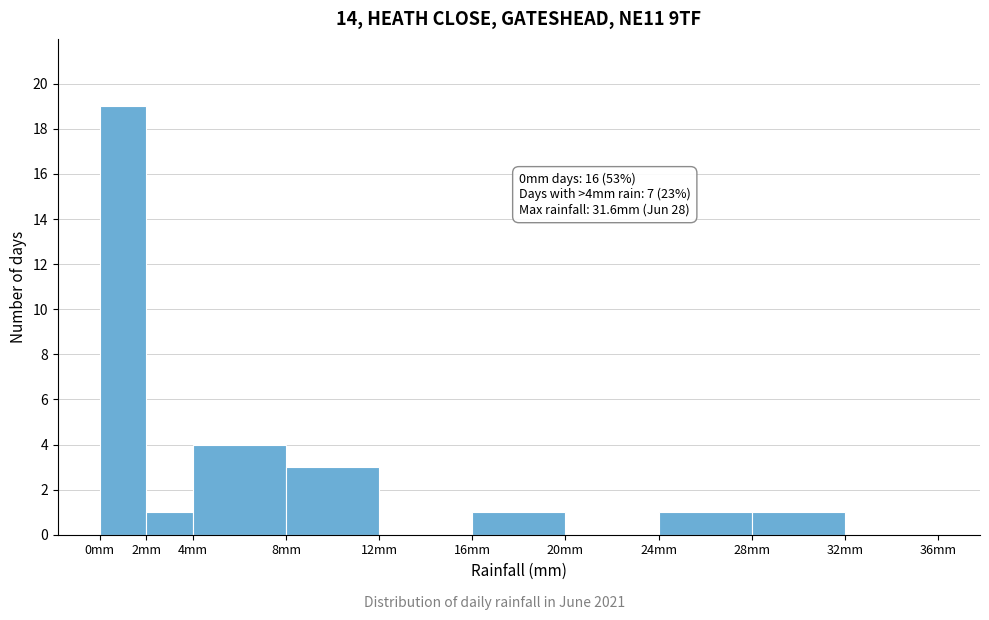

Which range on the x-axis has the tallest bar?

0 to 2